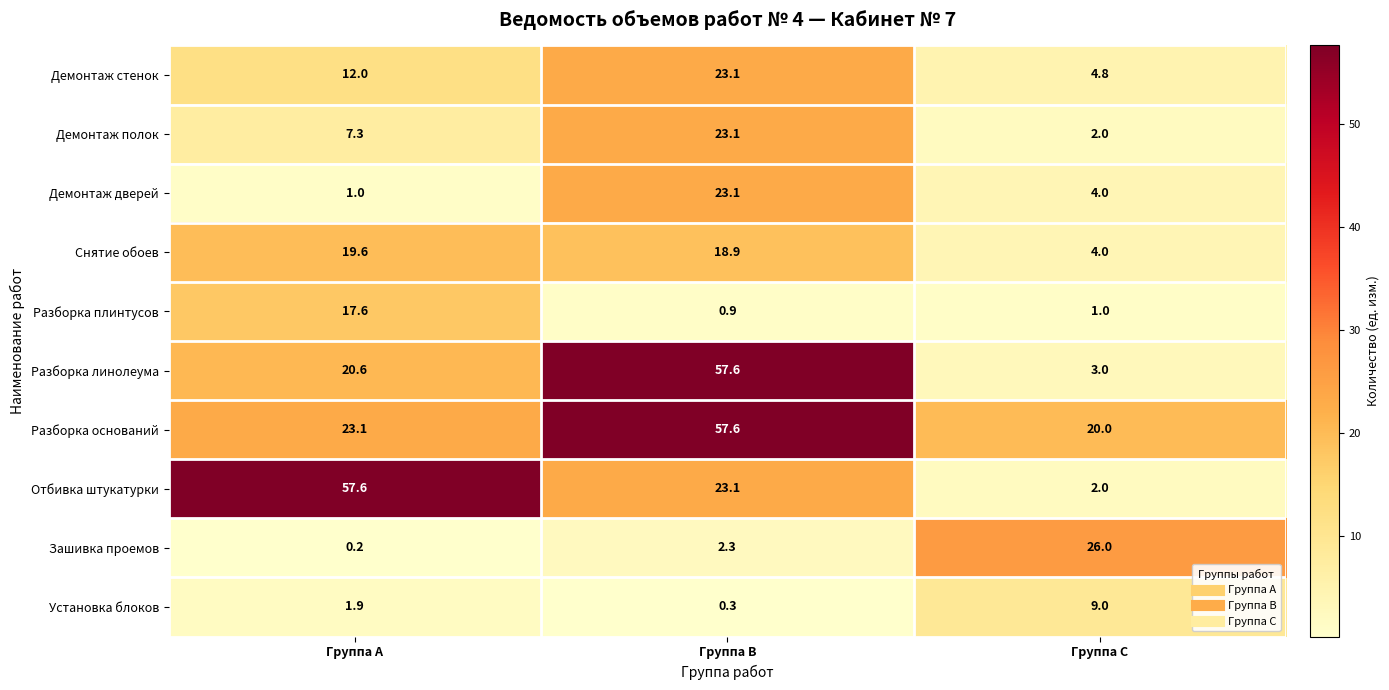

What is the difference between the highest and lowest values at Группа B?

57.3